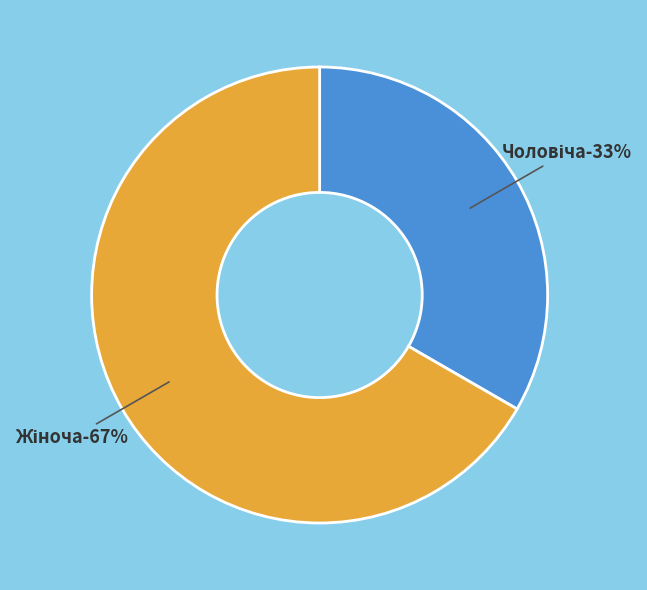

Which has a higher value, Жіноча or Чоловіча?

Жіноча